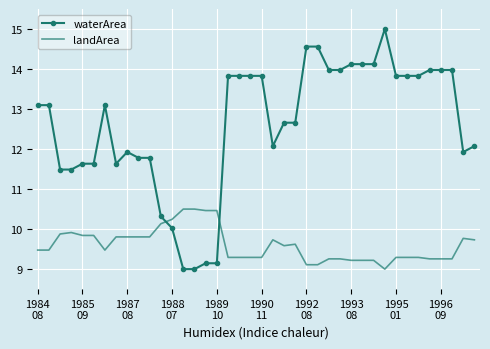

Reading right to left, extract all data points from this chart.

waterArea: 12.1	11.9	14.0	14.0	14.0	13.8	13.8	13.8	15.0	14.1	14.1	14.1	14.0	14.0	14.6	14.6	12.7	12.7	12.1	13.8	13.8	13.8	13.8	9.1	9.1	9.0	9.0	10.0	10.3	11.8	11.8	11.9	11.6	13.1	11.6	11.6	11.5	11.5	13.1	13.1
landArea: 9.7	9.8	9.3	9.3	9.3	9.3	9.3	9.3	9.0	9.2	9.2	9.2	9.3	9.3	9.1	9.1	9.6	9.6	9.7	9.3	9.3	9.3	9.3	10.5	10.5	10.5	10.5	10.2	10.1	9.8	9.8	9.8	9.8	9.5	9.8	9.8	9.9	9.9	9.5	9.5